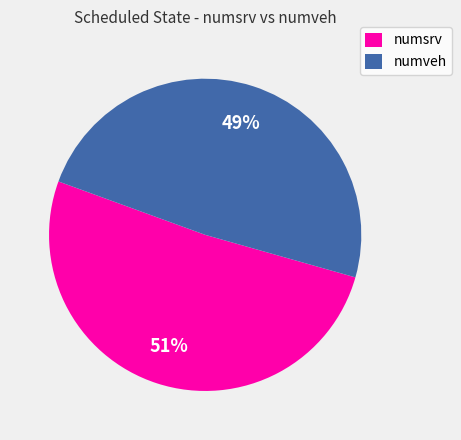

To the nearest percent, what is the average slice percentage?

50%